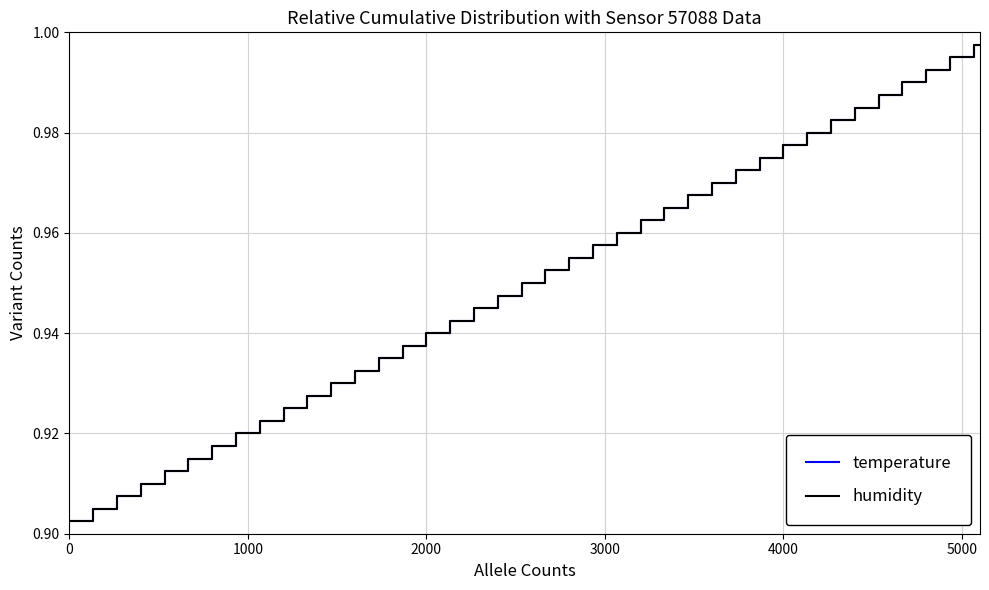

Is this an area chart (filled region under the line)?

No